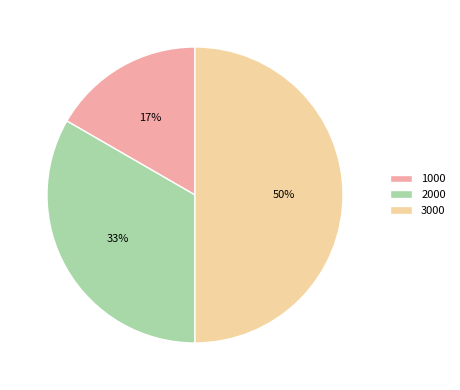

Between 2000 and 1000, which is larger?

2000